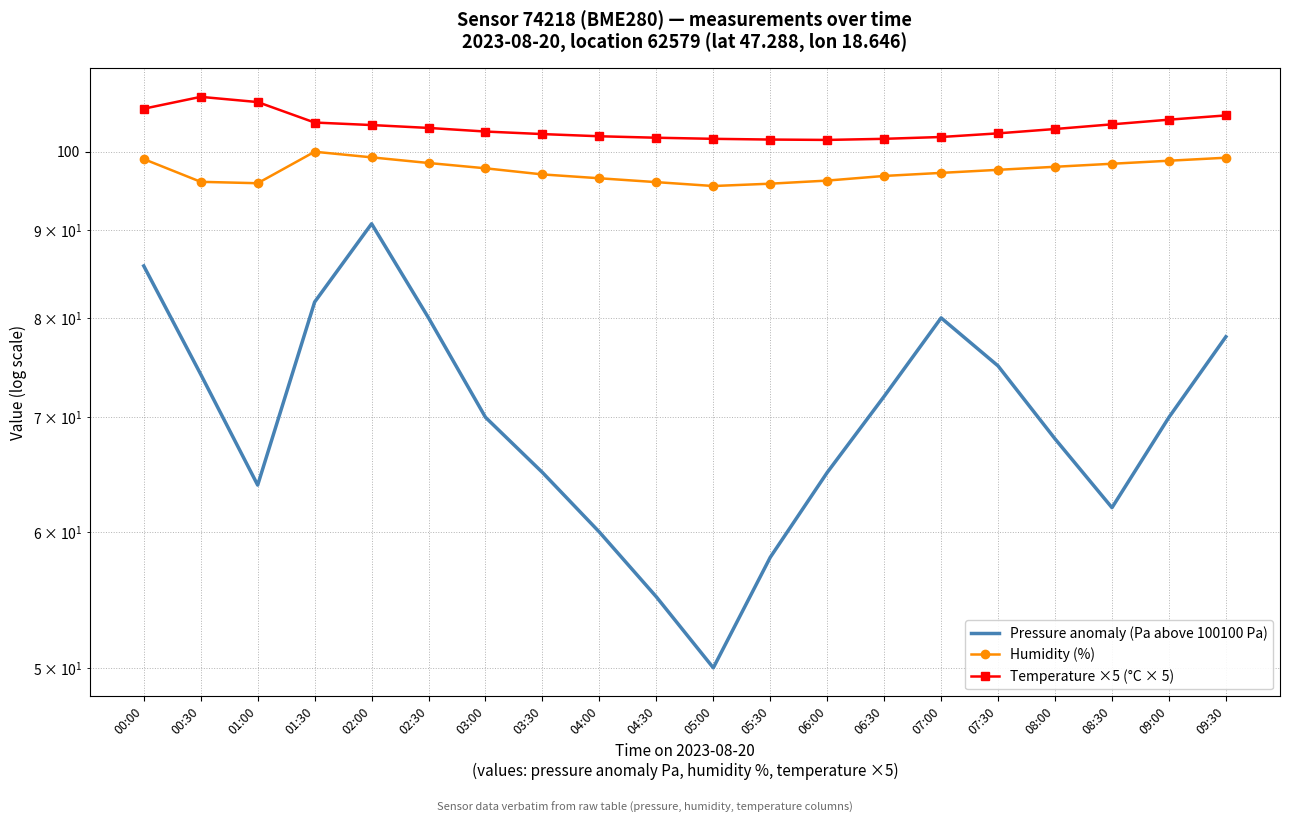

What is the average value of the Pressure anomaly (Pa above 100100 Pa) series?

70.2